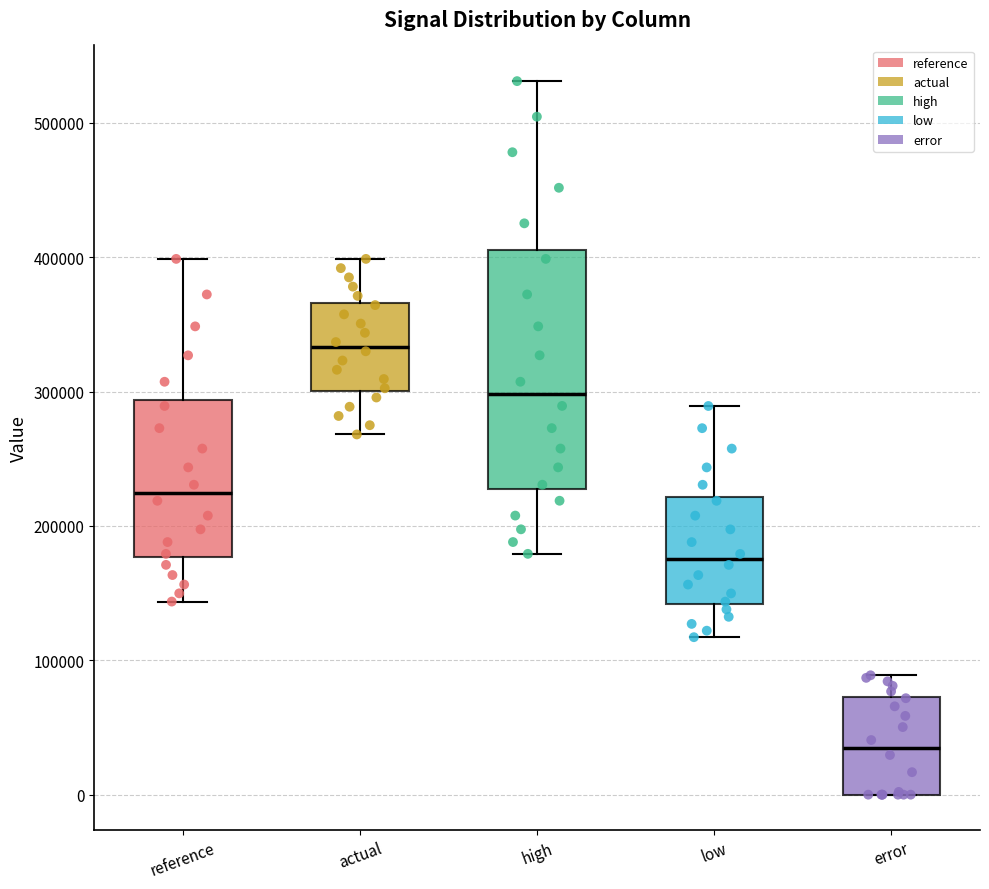

Where does the median line of the box for high sit on the y-axis? The values are not printed on the chart, so give them approximately, as read against the axis.

300000